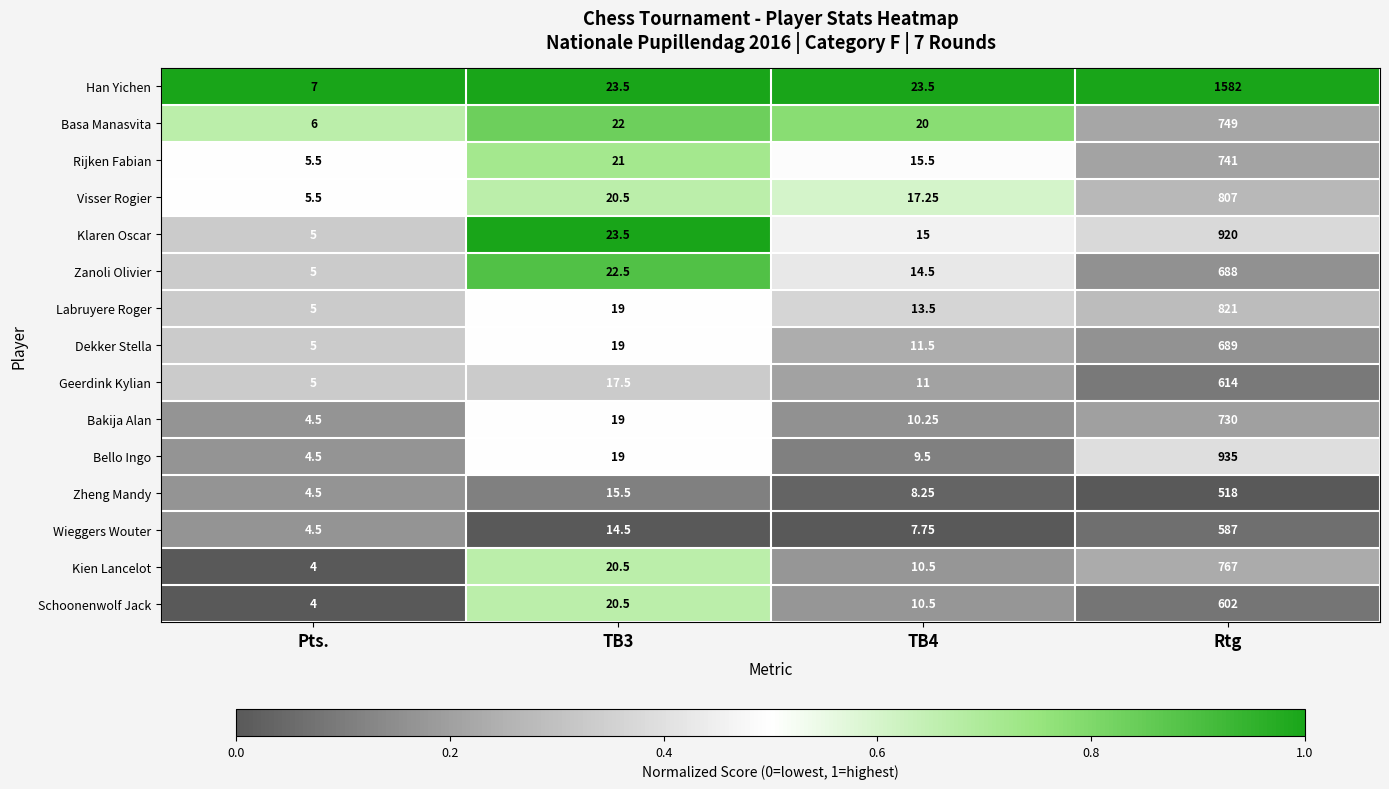

Which category has the highest value across all series?

Rtg